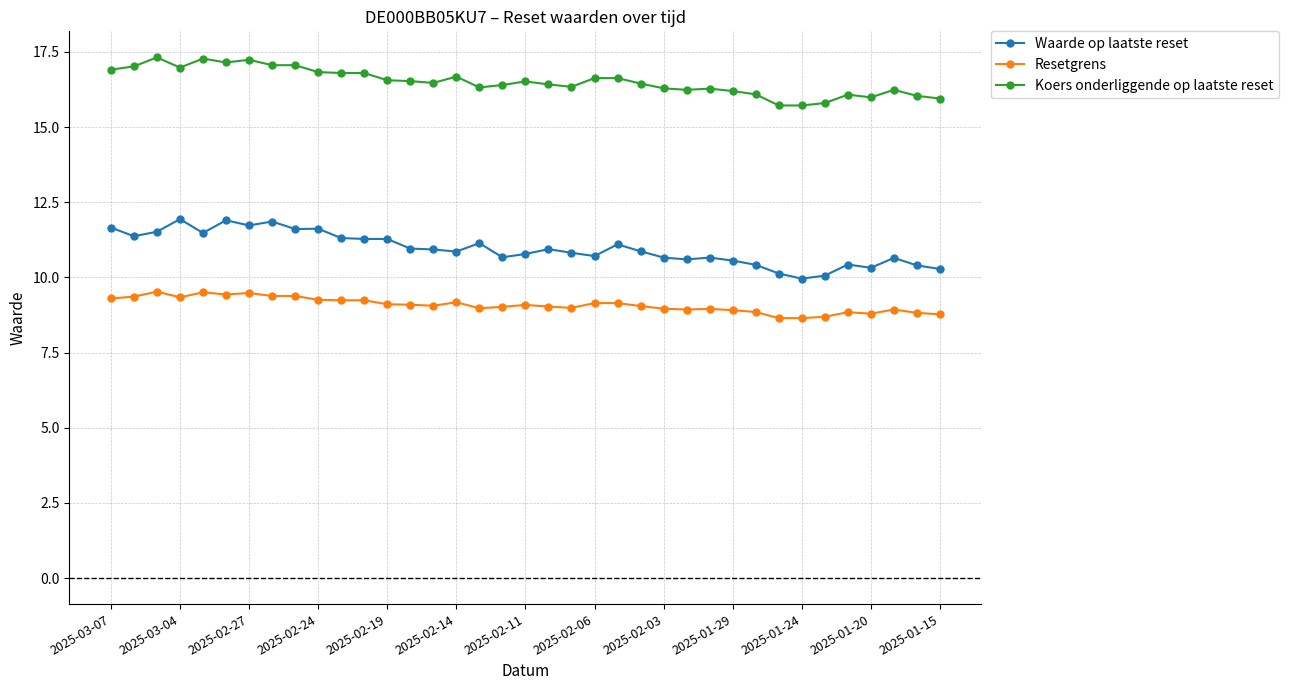

Which series has the largest total across all categories?

Koers onderliggende op laatste reset